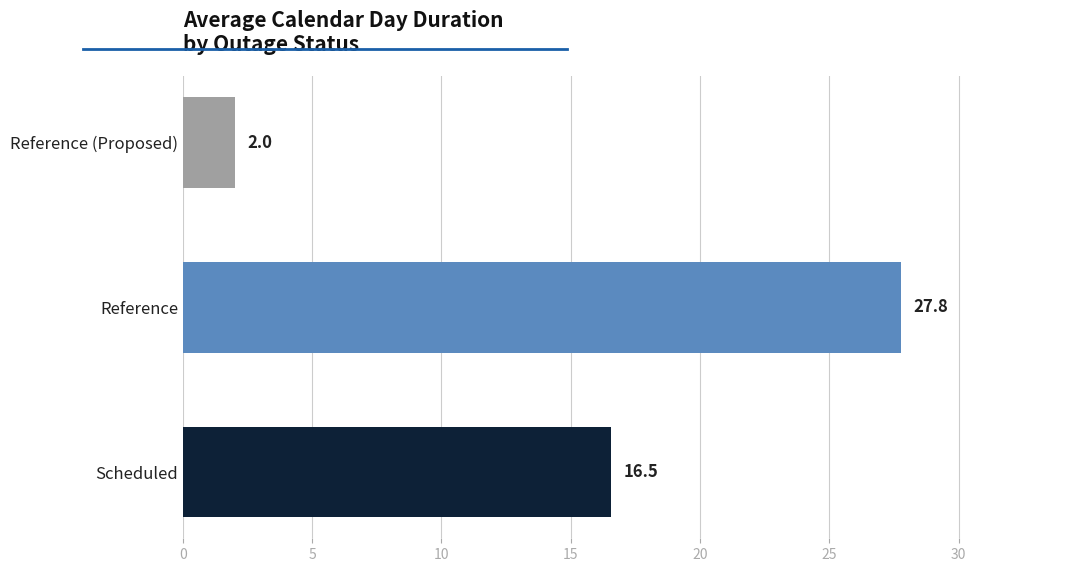

What is the average value?

15.4